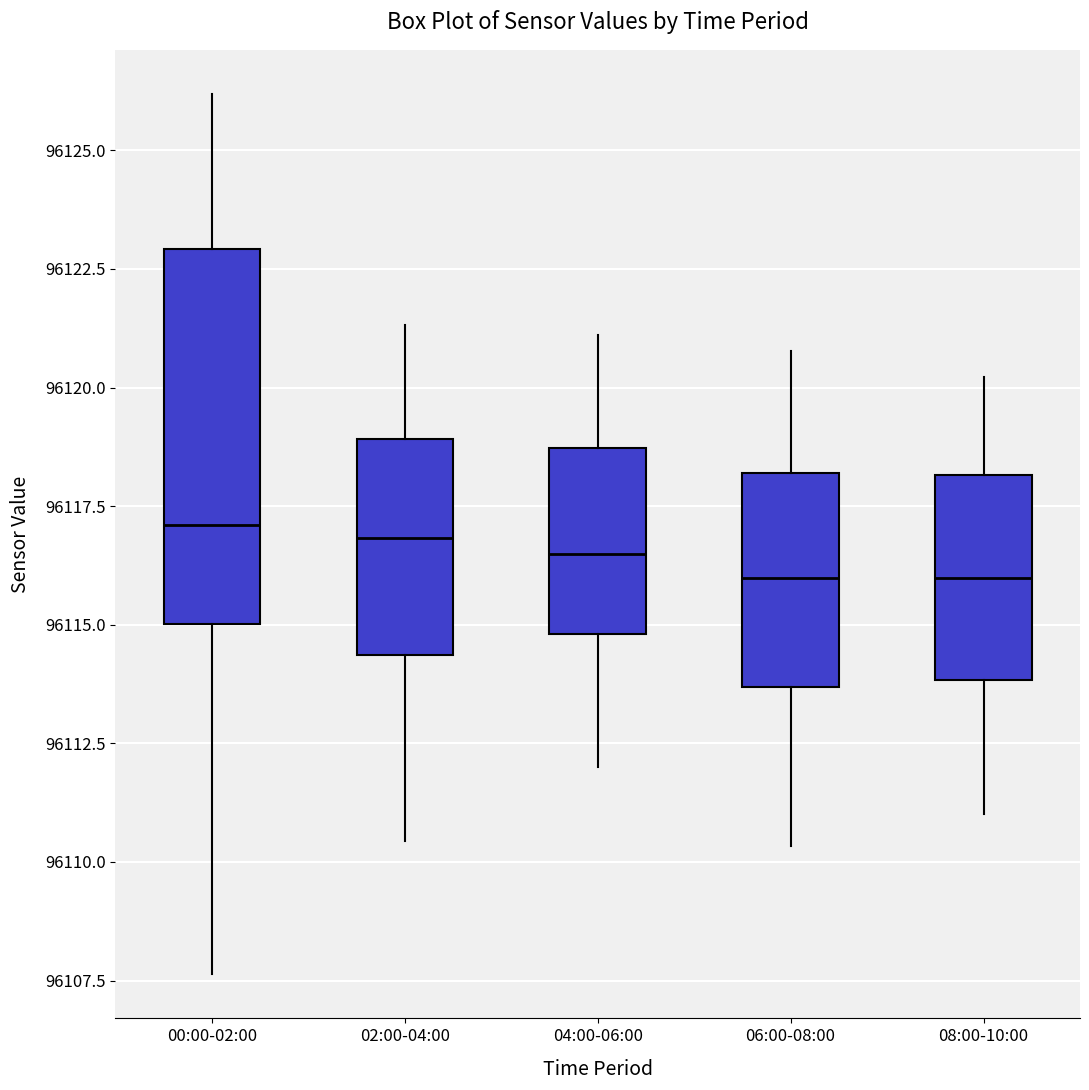

Reading left to right, transcribe this box plot: for each box, give where its median line is, the range the box spans, and where its two whiskers end, as read against the y-axis. The values are not printed on the chart, so give them approximately, as read against the axis.

00:00-02:00: median 96117.0, box 96115.0 to 96123.0, whiskers 96107.5 to 96126.0
02:00-04:00: median 96117.0, box 96114.5 to 96119.0, whiskers 96110.5 to 96121.5
04:00-06:00: median 96116.5, box 96115.0 to 96118.5, whiskers 96112.0 to 96121.0
06:00-08:00: median 96116.0, box 96113.5 to 96118.0, whiskers 96110.5 to 96121.0
08:00-10:00: median 96116.0, box 96114.0 to 96118.0, whiskers 96111.0 to 96120.0